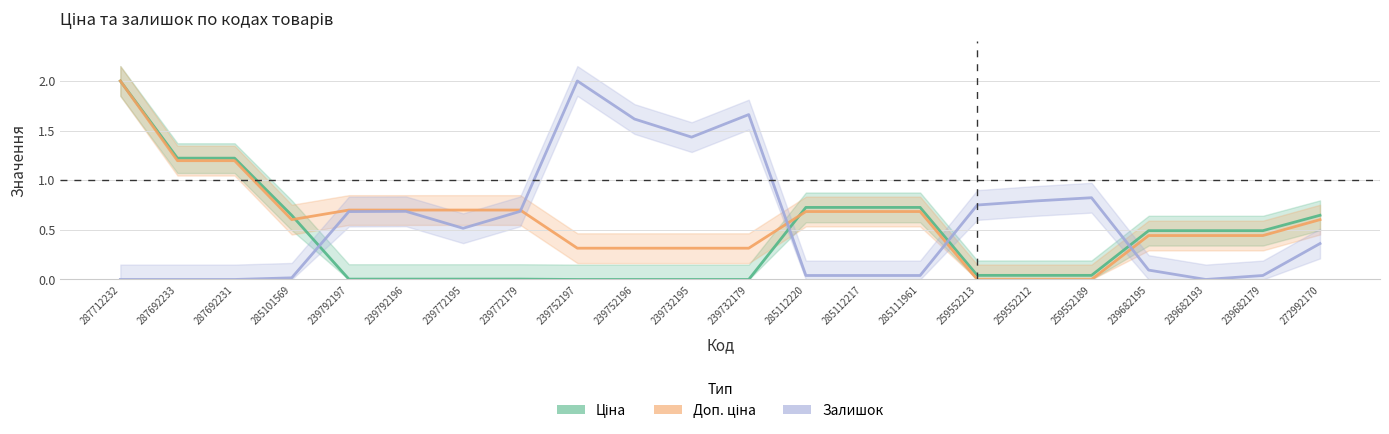

What is the label of the 14th point from the right?

239752197